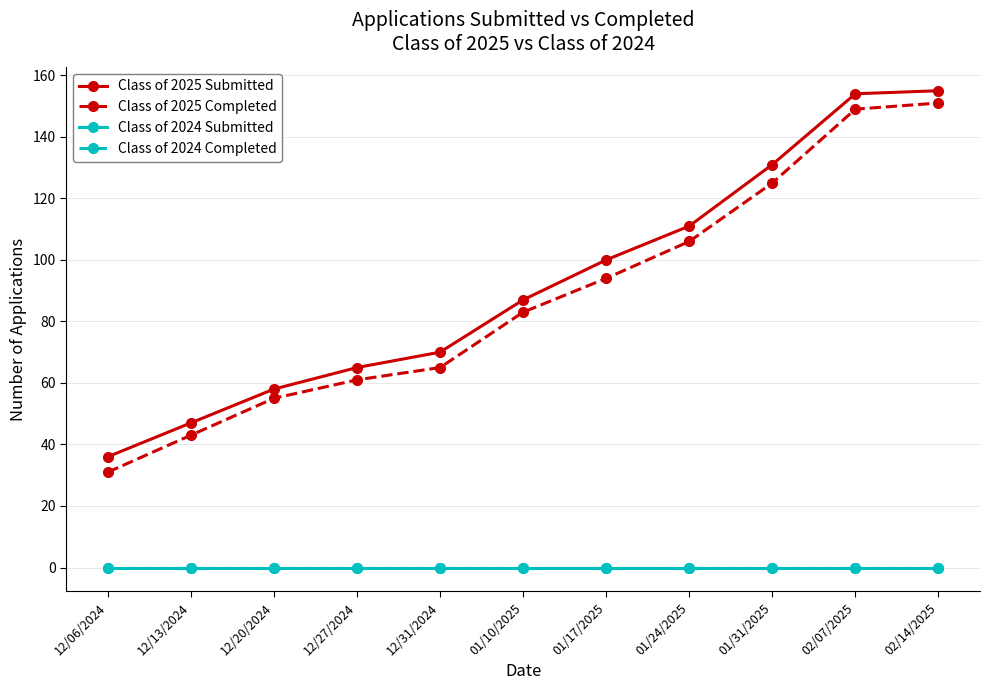

Does the chart have visible grid lines?

Yes